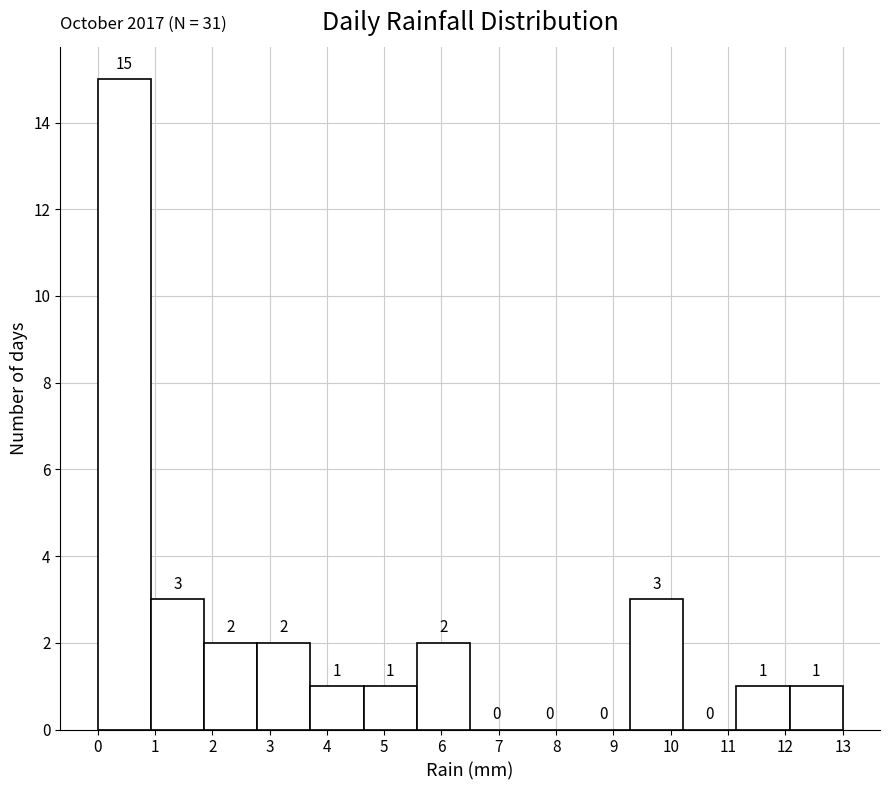

Reading left to right, transcribe this chart: for each bar, give the range it covers on the x-axis and its height. The bar edges are not printed on the chart, so give them approximately, as read against the axis.

0.0 to 0.9: 15
0.9 to 1.9: 3
1.9 to 2.8: 2
2.8 to 3.7: 2
3.7 to 4.6: 1
4.6 to 5.6: 1
5.6 to 6.5: 2
6.5 to 7.4: 0
7.4 to 8.4: 0
8.4 to 9.3: 0
9.3 to 10.2: 3
10.2 to 11.1: 0
11.1 to 12.1: 1
12.1 to 13.0: 1